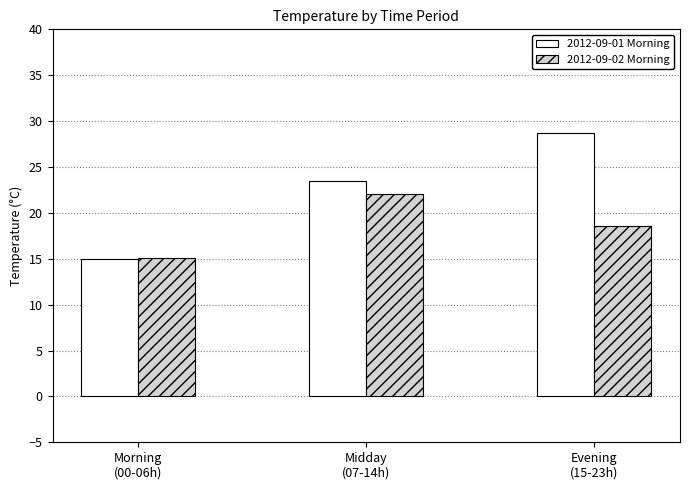

How many bars are there in each group?

2